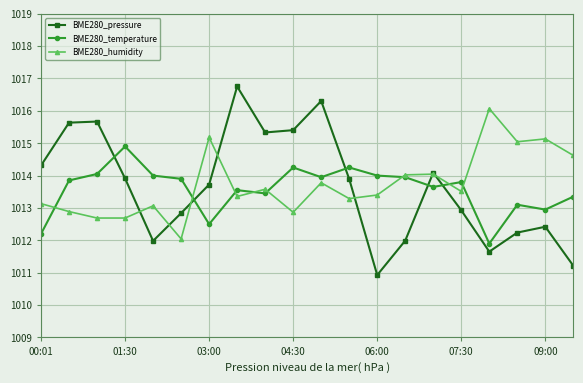

What is the highest value of the BME280_humidity series?

1016.1